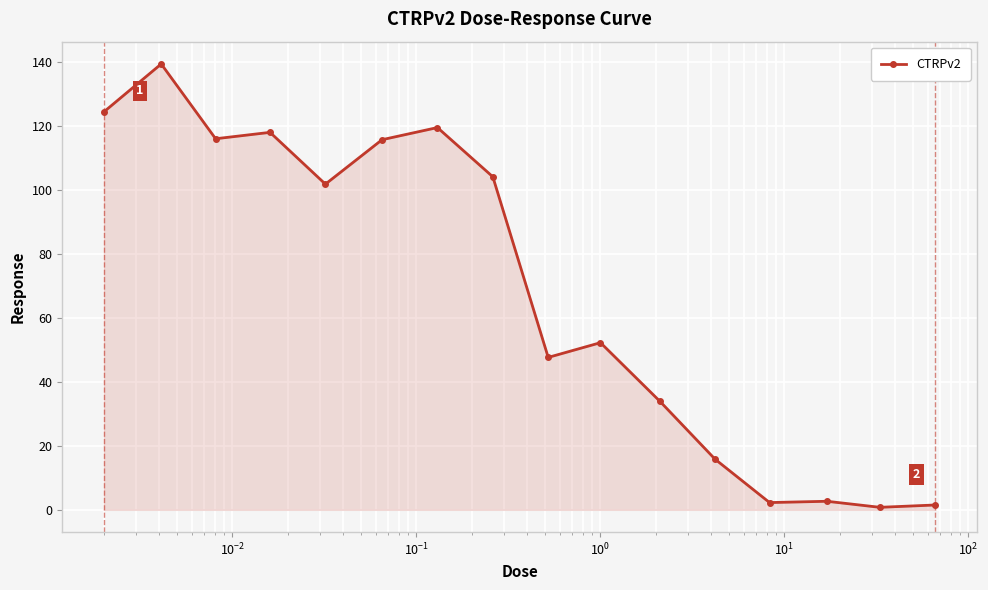

What is the value of the 3rd point from the left?

116.1